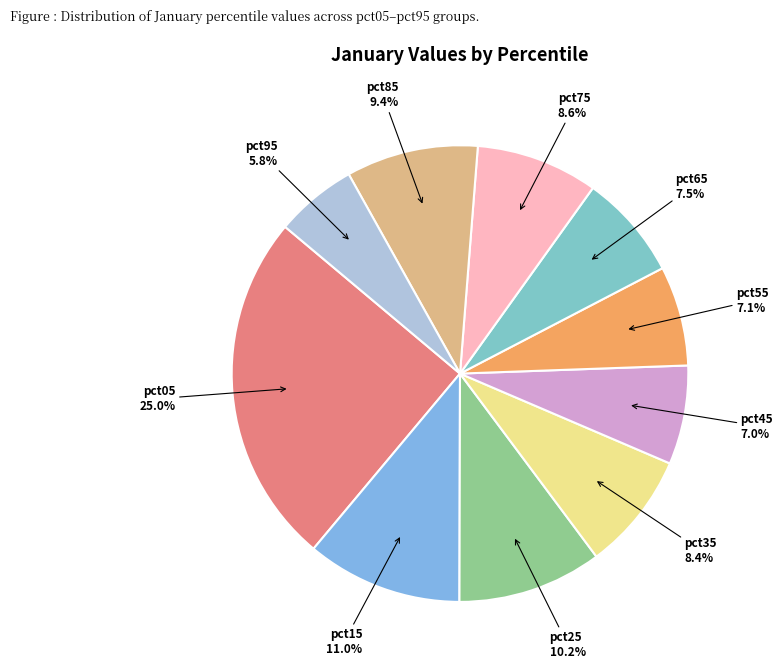

How much of the chart is everything except pct85?

90.6%